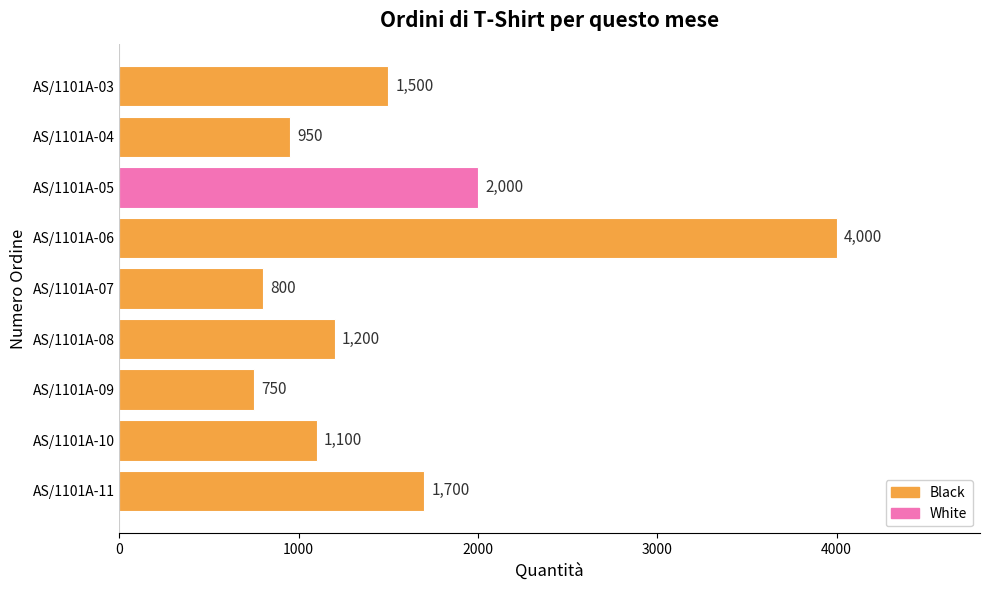

What is the difference between the second highest and minimum values?

1250